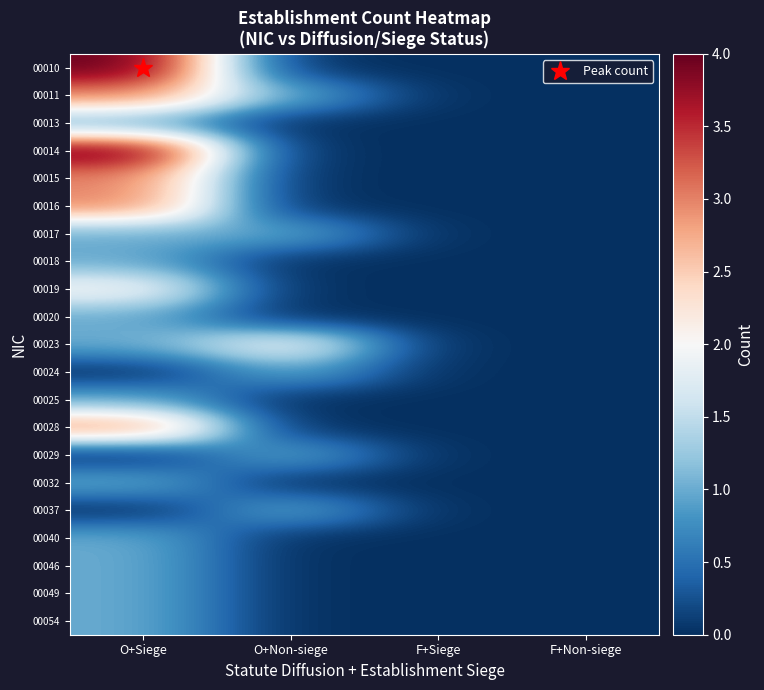

How many categories are shown in the chart?

4